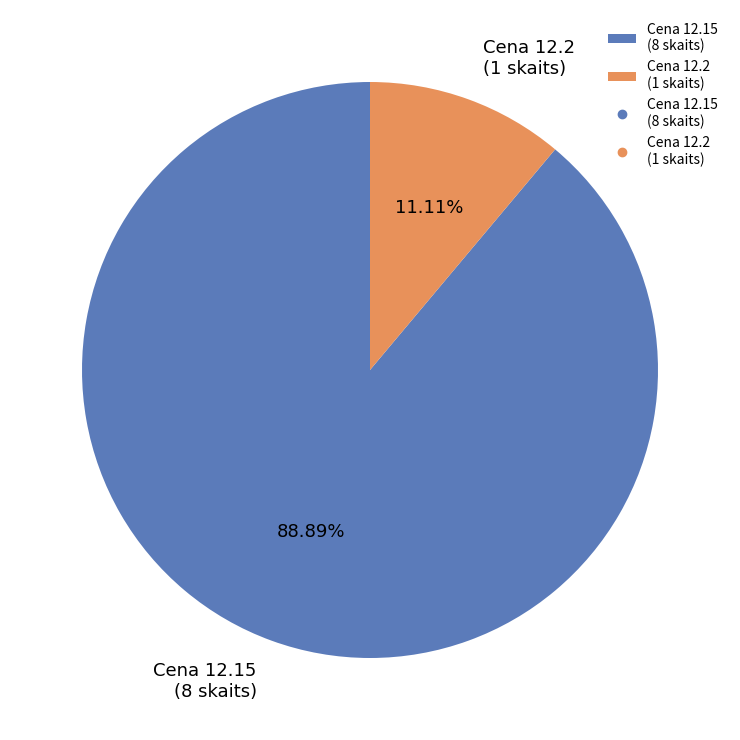

Do Cena 12.15 (8 skaits) and Cena 12.2 (1 skaits) together represent more than half of the pie?

Yes